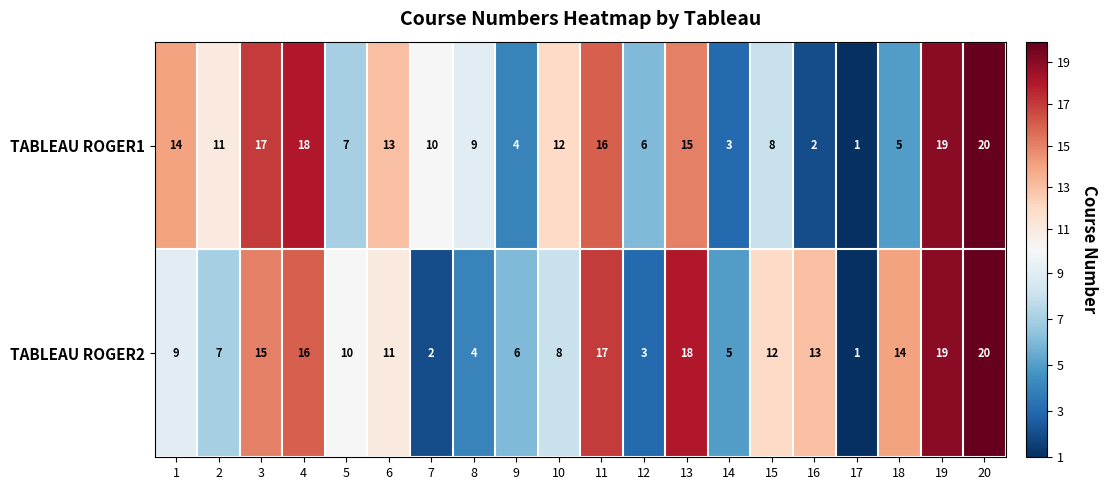

Is the value of TABLEAU ROGER2 at 4 greater than the value of TABLEAU ROGER1 at 20?

No